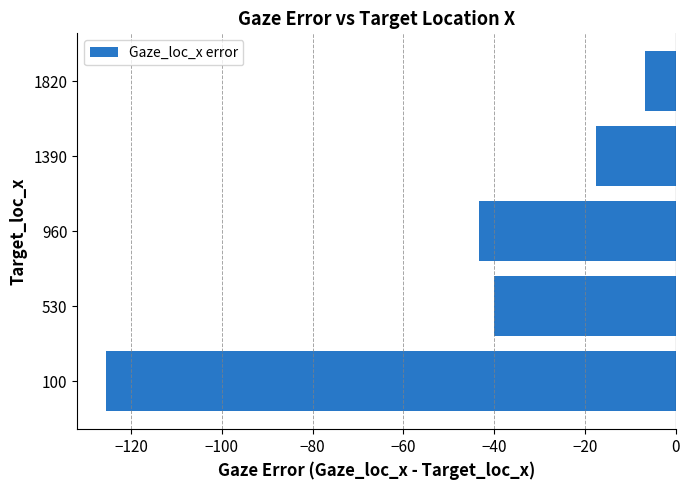

Rank the categories by value from highest to lowest.

1820, 1390, 530, 960, 100